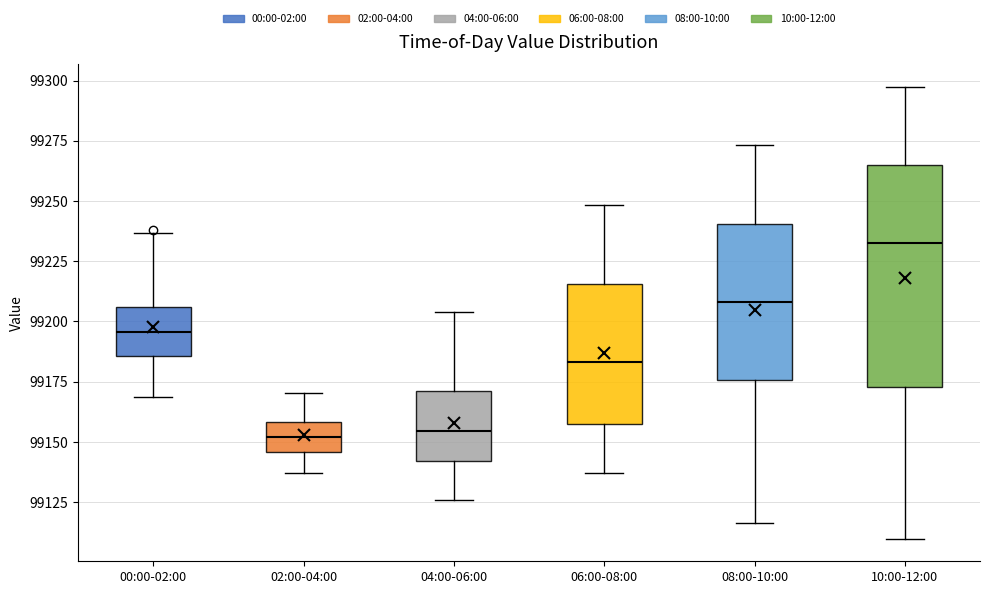

Reading left to right, read every box against the y-axis: the position of its median line, the range the box covers, and the ends of its whiskers. The values are not printed on the chart, so give them approximately, as read against the axis.

00:00-02:00: median 99195, box 99185 to 99205, whiskers 99170 to 99235
02:00-04:00: median 99150, box 99145 to 99160, whiskers 99135 to 99170
04:00-06:00: median 99155, box 99140 to 99170, whiskers 99125 to 99205
06:00-08:00: median 99185, box 99155 to 99215, whiskers 99135 to 99250
08:00-10:00: median 99210, box 99175 to 99240, whiskers 99115 to 99275
10:00-12:00: median 99230, box 99175 to 99265, whiskers 99110 to 99295